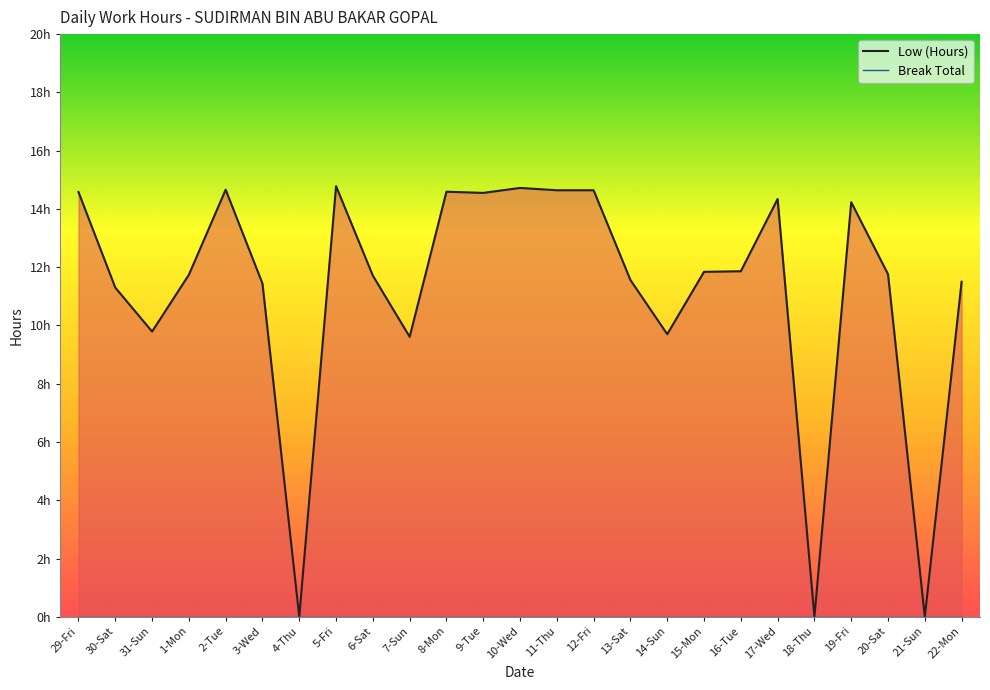

Is it true that the value at 2-Tue is 21.6?

False